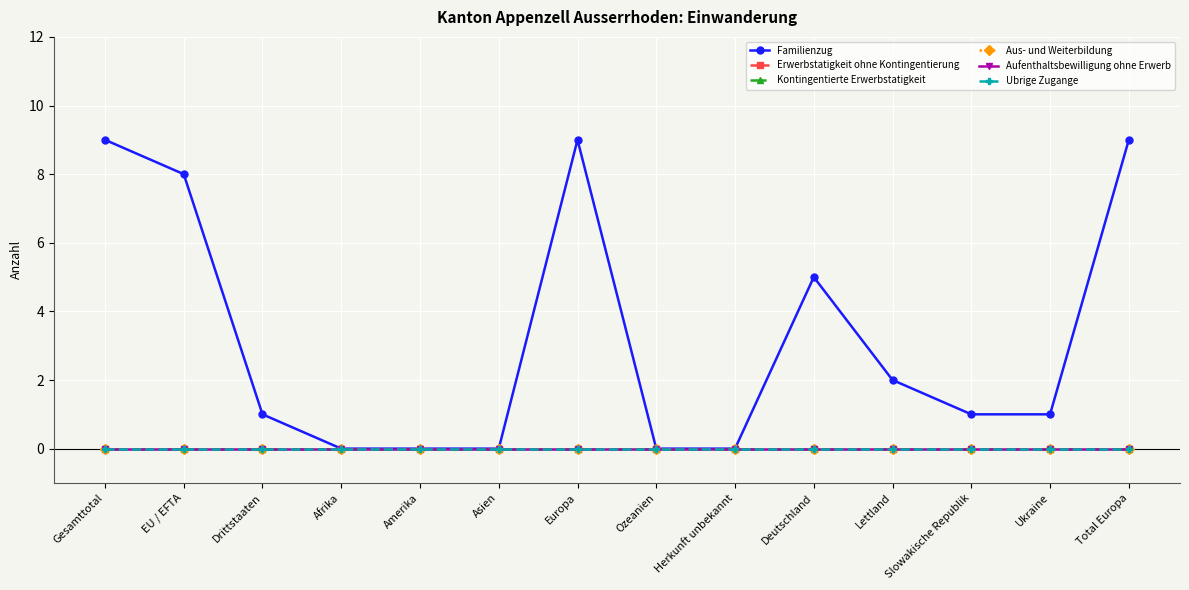

True or false: Kontingentierte Erwerbstatigkeit has more than 0 interior local peaks.

False